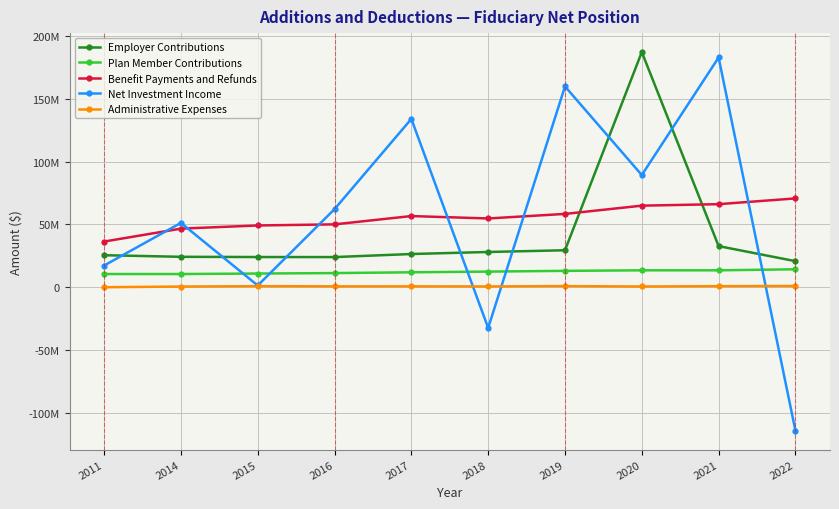

True or false: Plan Member Contributions and Administrative Expenses cross at least once.

False